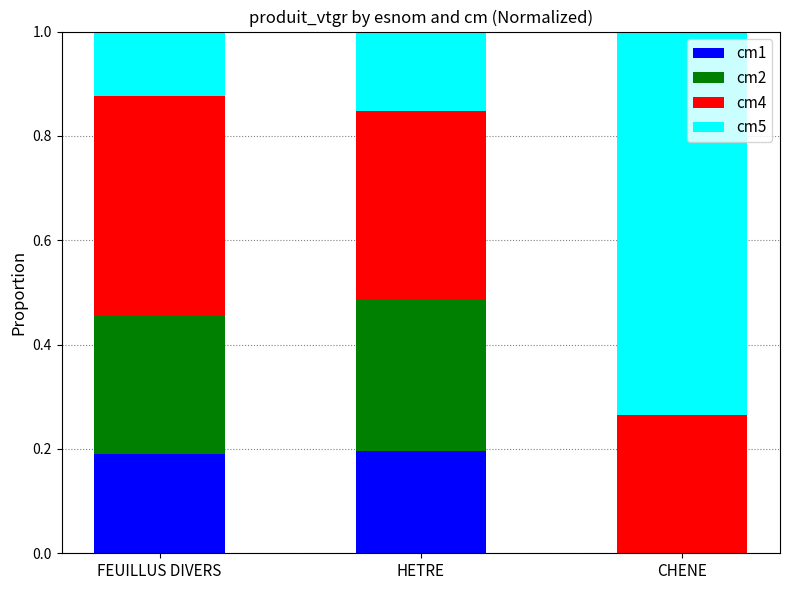

Is it true that cm1 equals 0.2 at HETRE?

True